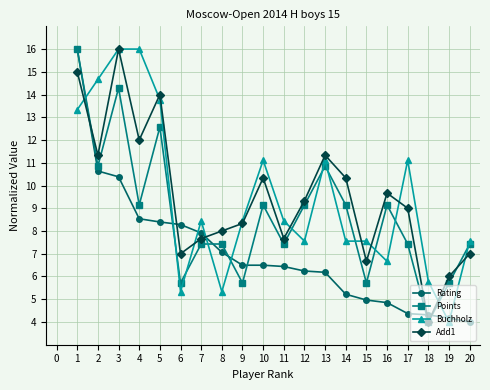

True or false: Points has more than 2 points higher than both neighbors.

True